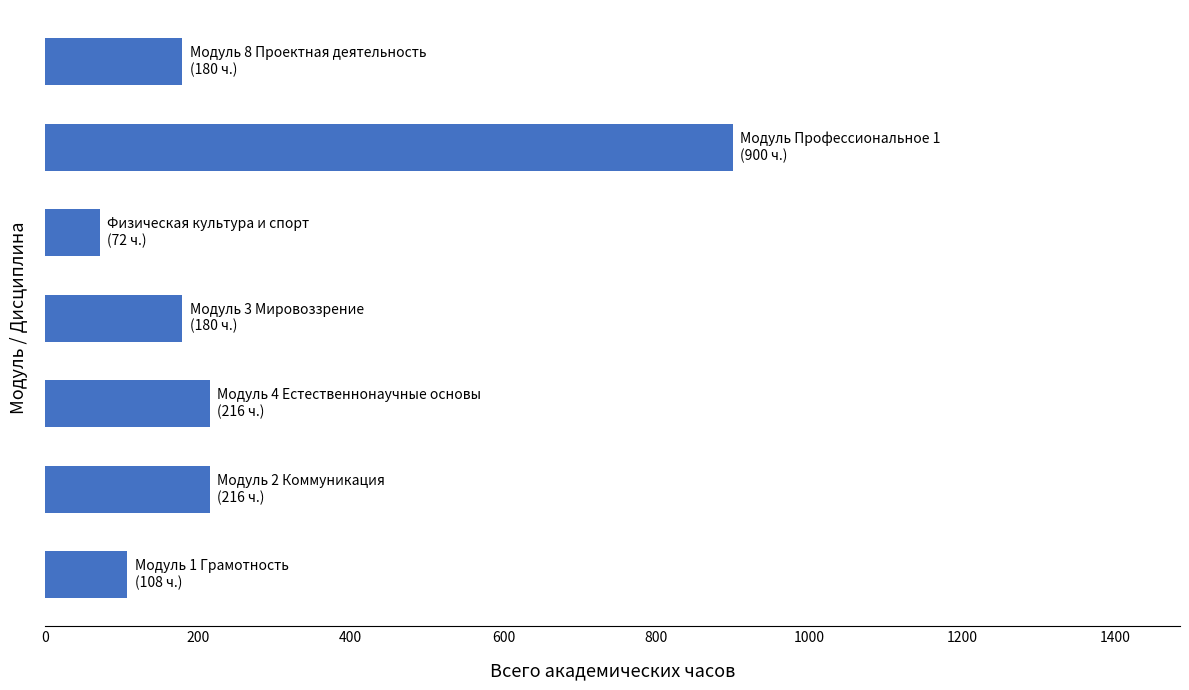

What is the average value?

267